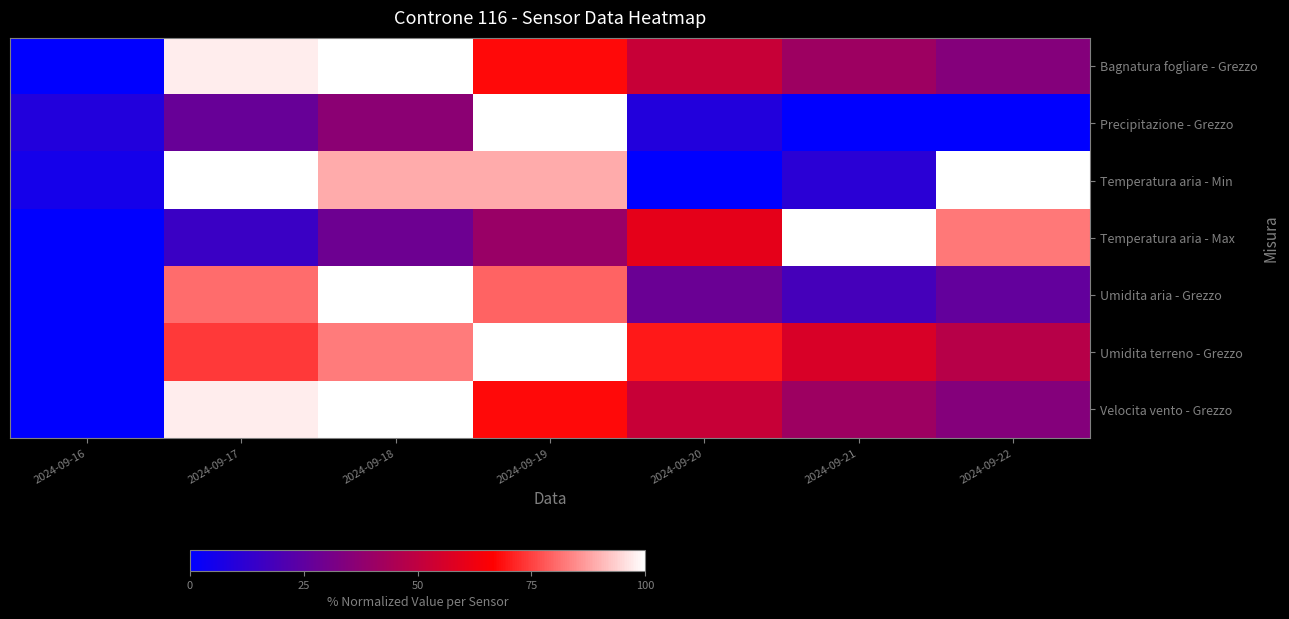

Which label corresponds to the smallest value in the chart?

2024-09-16